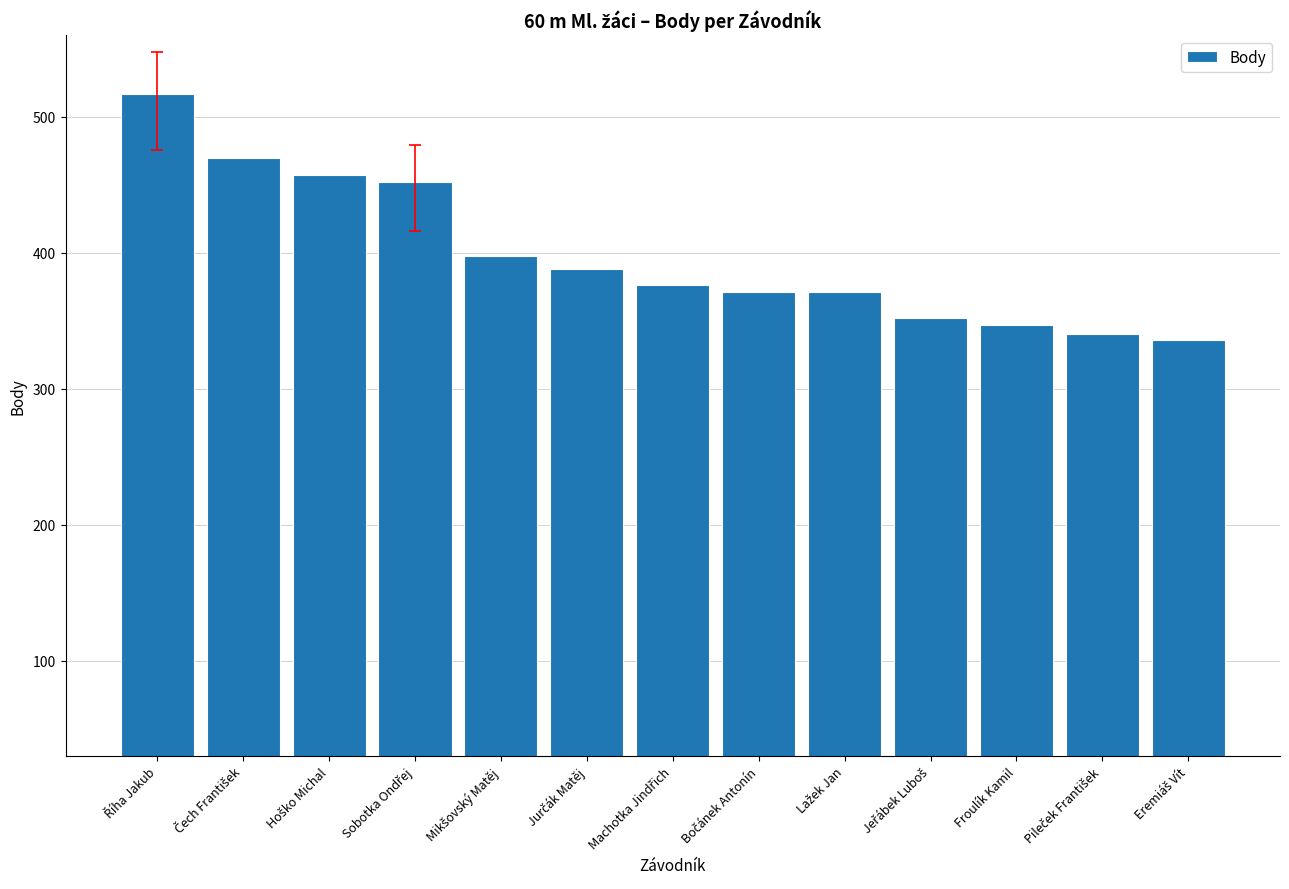

What is the value of the 1st bar from the left?

517